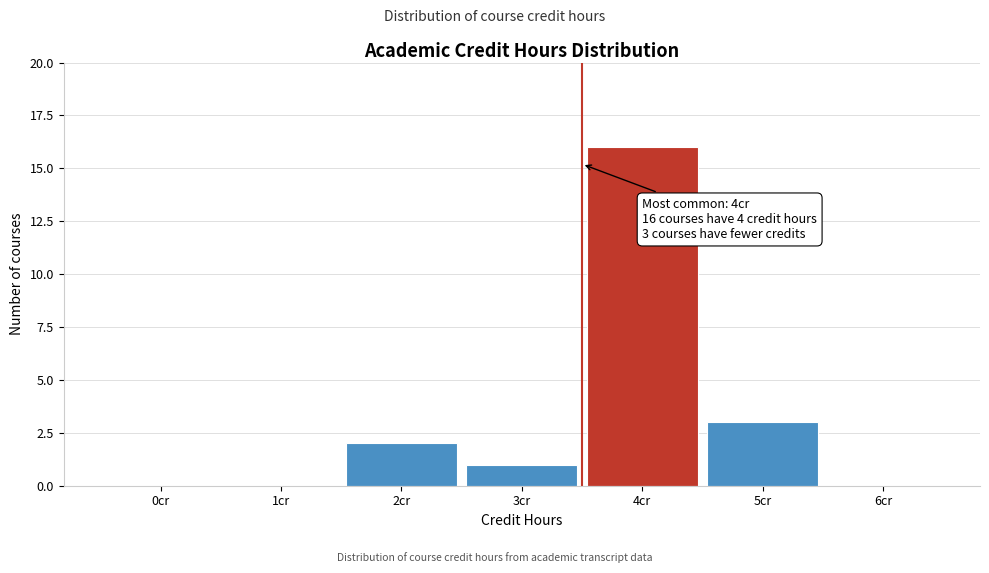

Reading left to right, list all the values displayed in this chart.

0cr=0	1cr=0	2cr=2	3cr=1	4cr=16	5cr=3	6cr=0